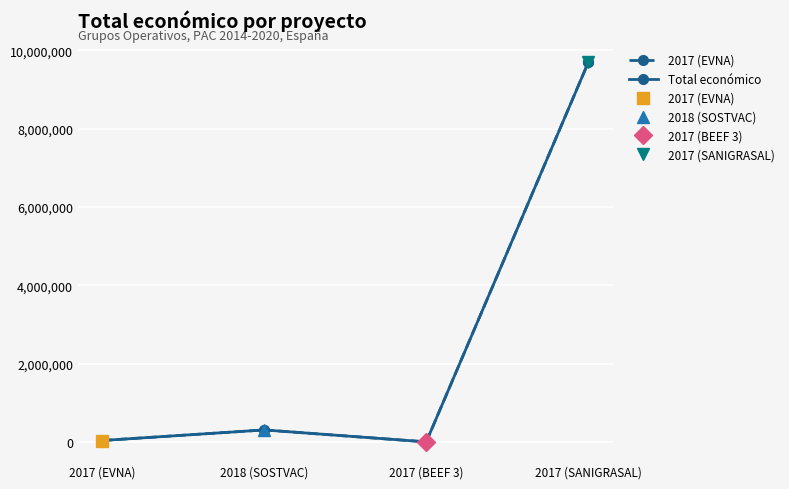

Which has a higher value, 2018 (SOSTVAC) or 2017 (SANIGRASAL)?

2017 (SANIGRASAL)